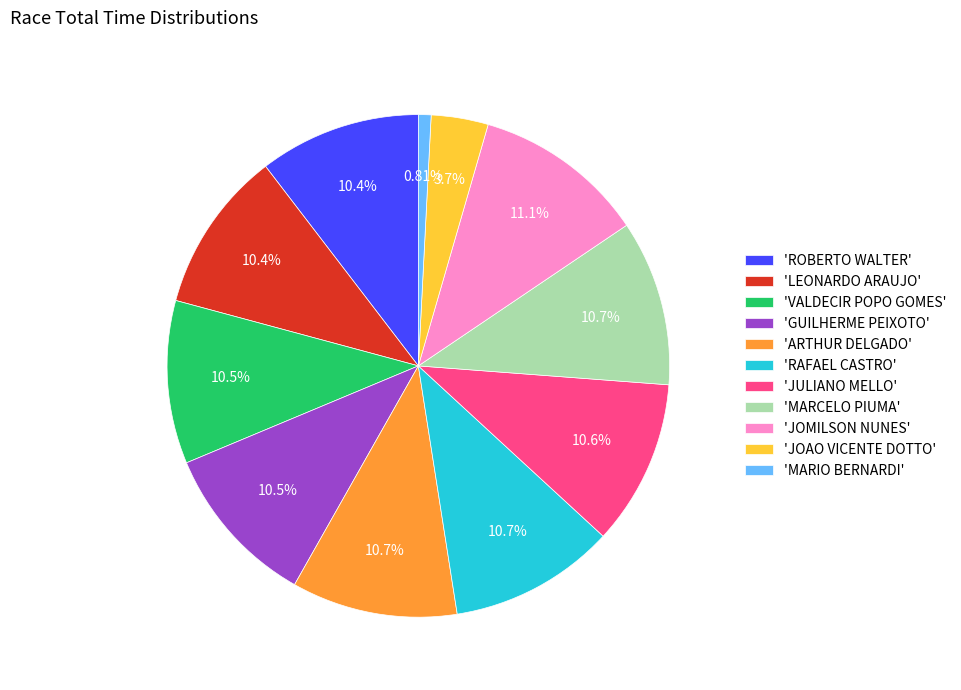

What is the ratio of the value at 'JOAO VICENTE DOTTO' to the value at 'GUILHERME PEIXOTO'?

0.3